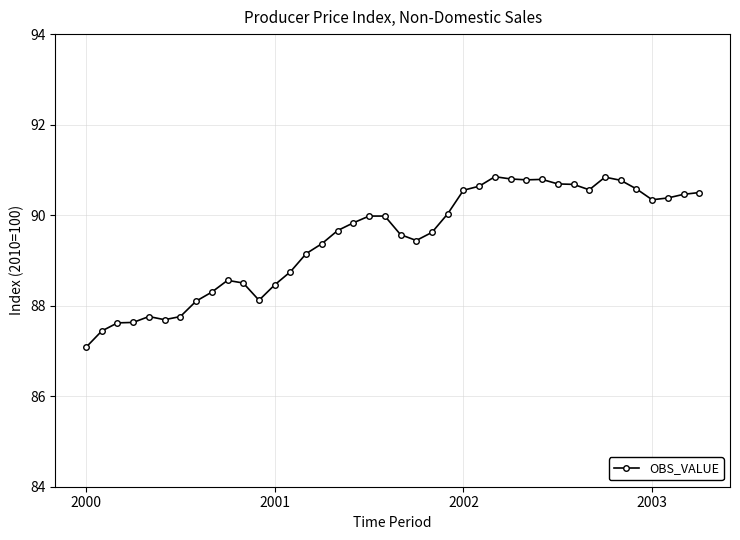

What is the minimum value shown in the chart?

87.1